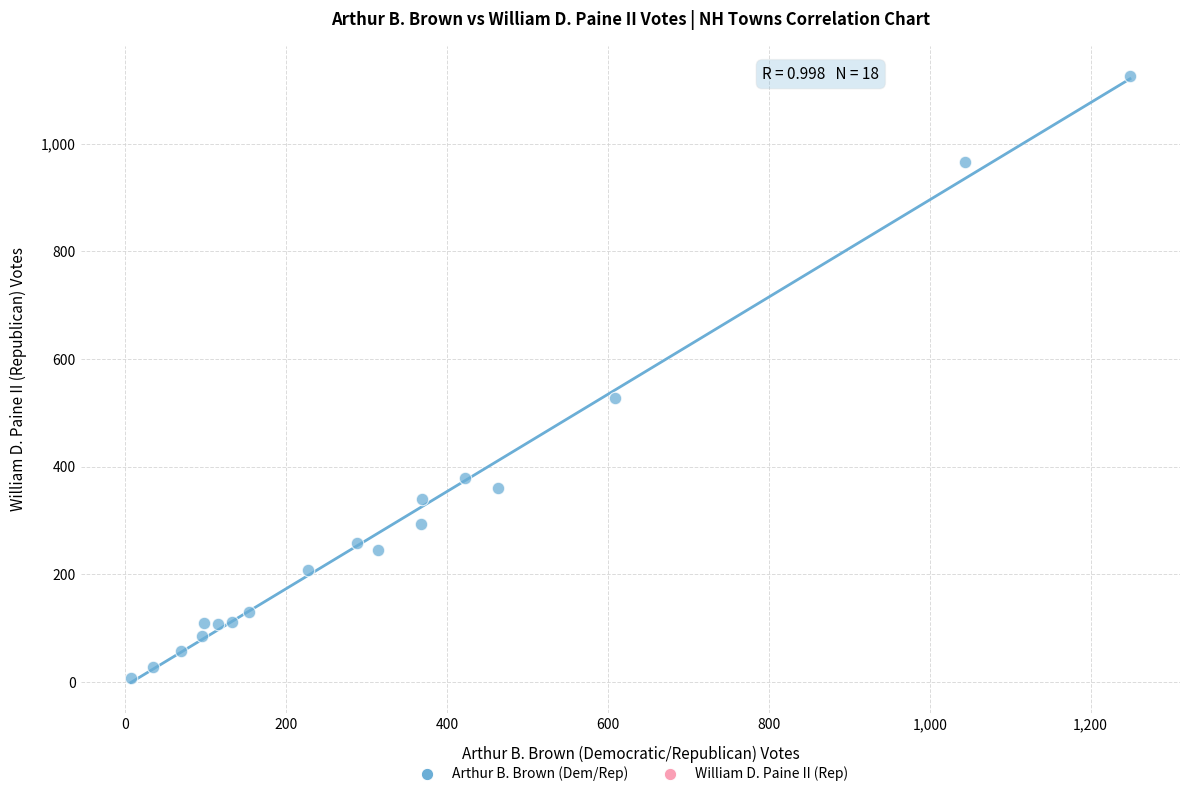

What is the range of Y values (max minus min)?

1119